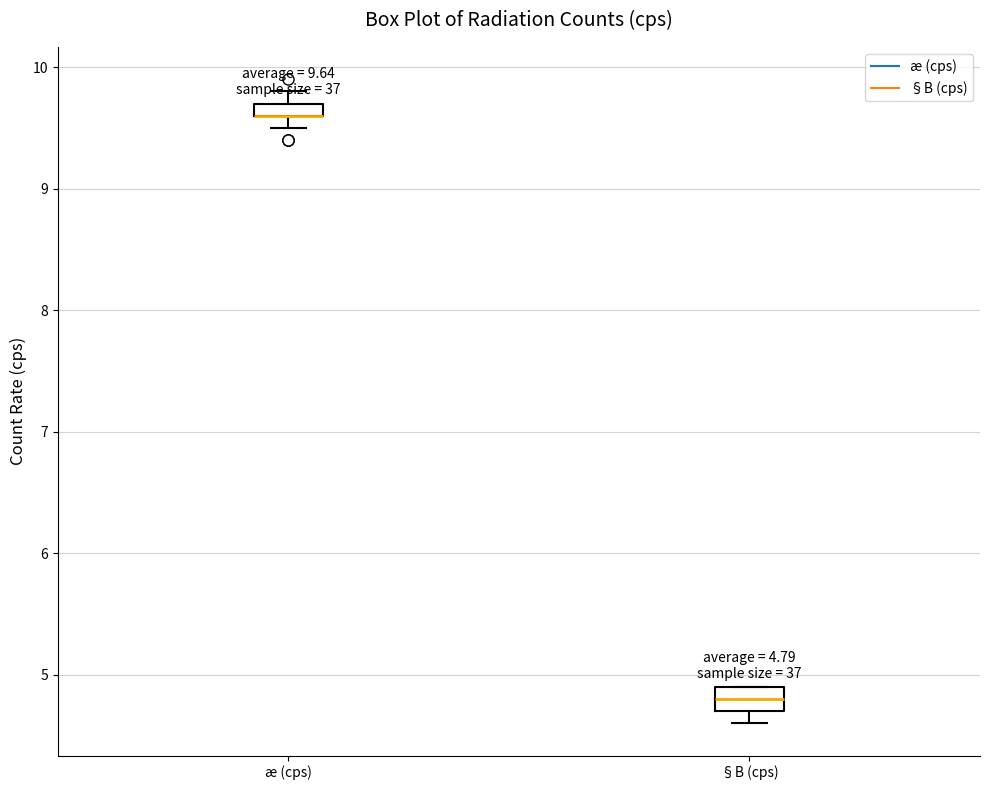

Which box is the tallest, from its lower edge to its upper edge?

§B (cps)